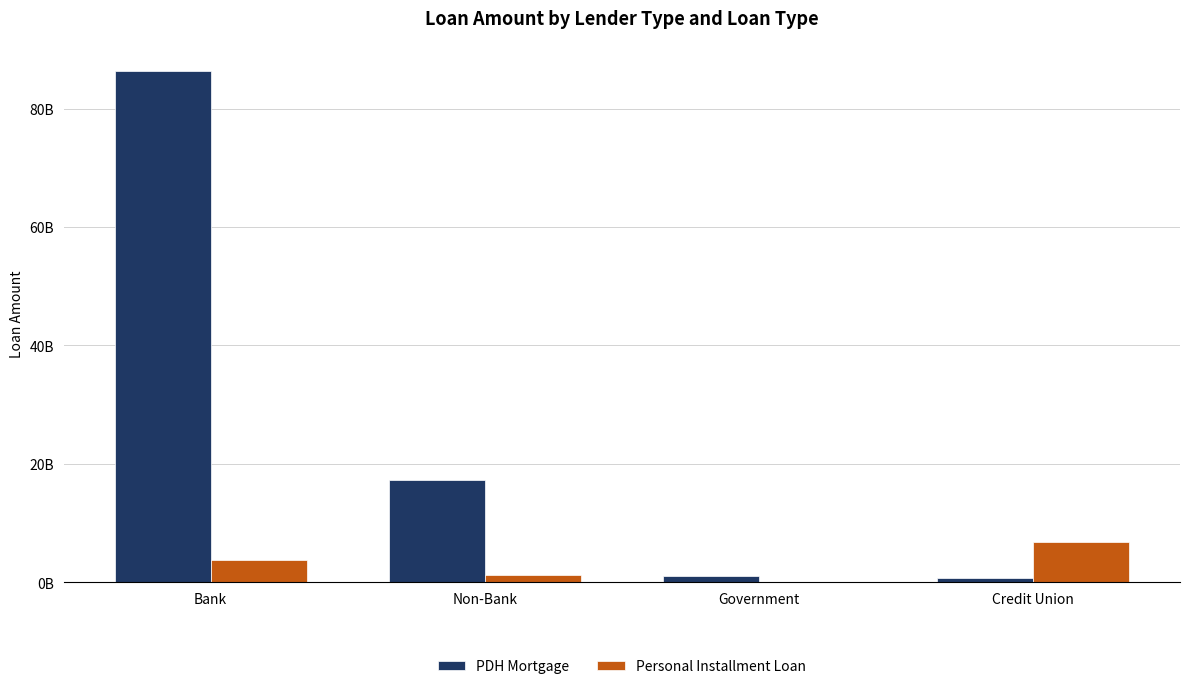

Between Non-Bank and Credit Union, which series saw the biggest shift?

PDH Mortgage